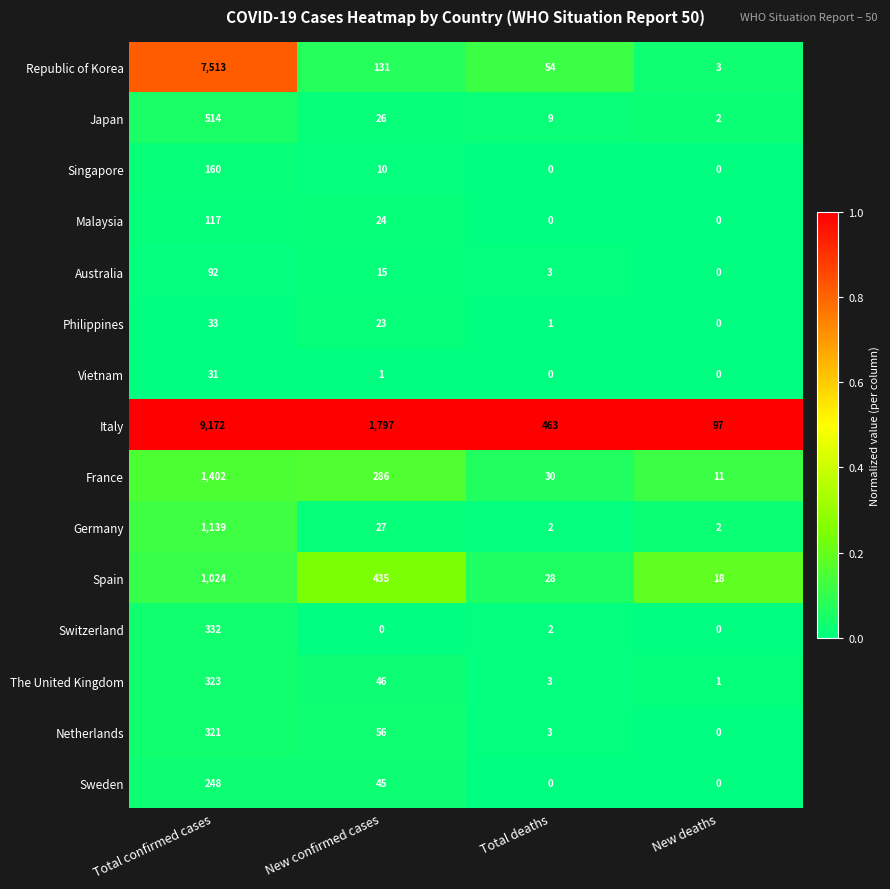

Which category has the highest value in the Switzerland series?

Total confirmed cases